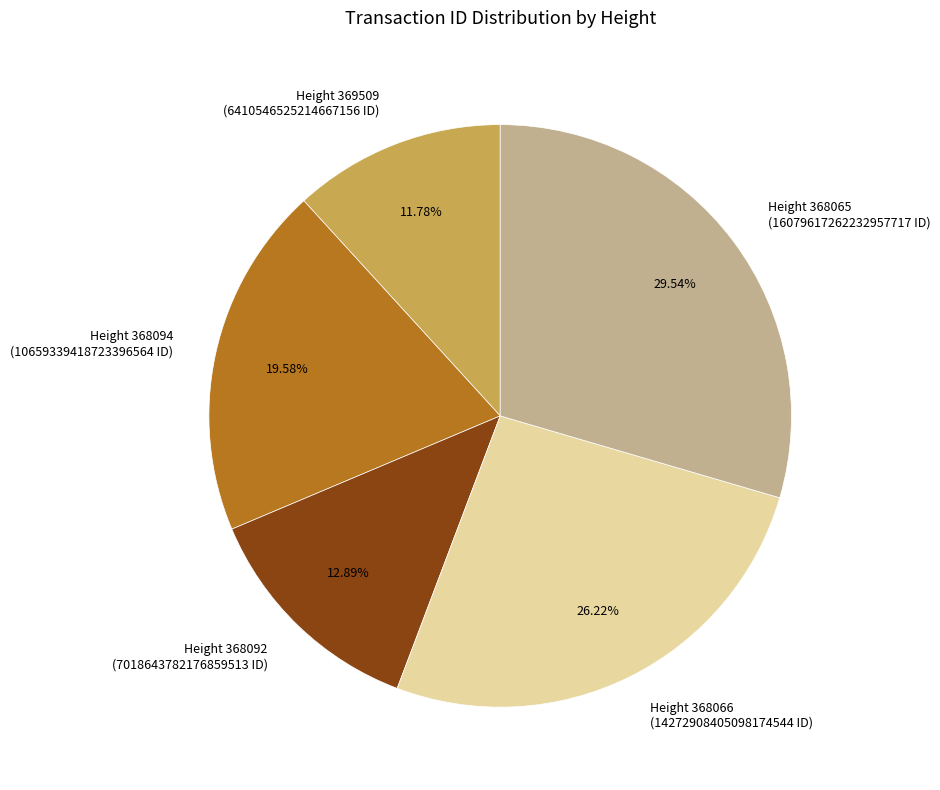

Is there a majority slice in this chart?

No